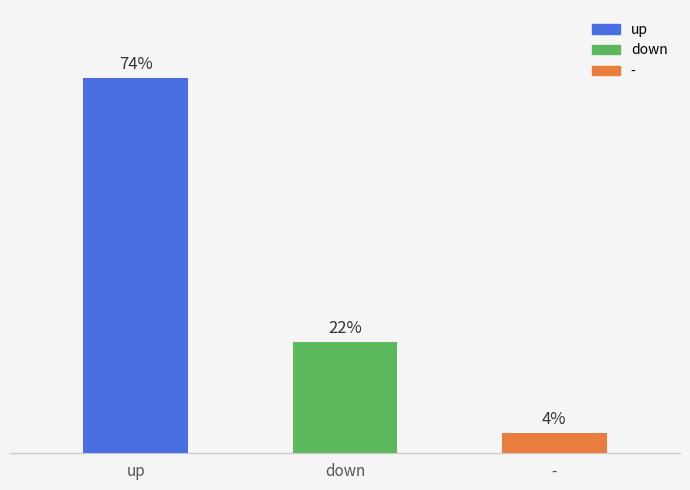

What is the average value of the pct series?

33